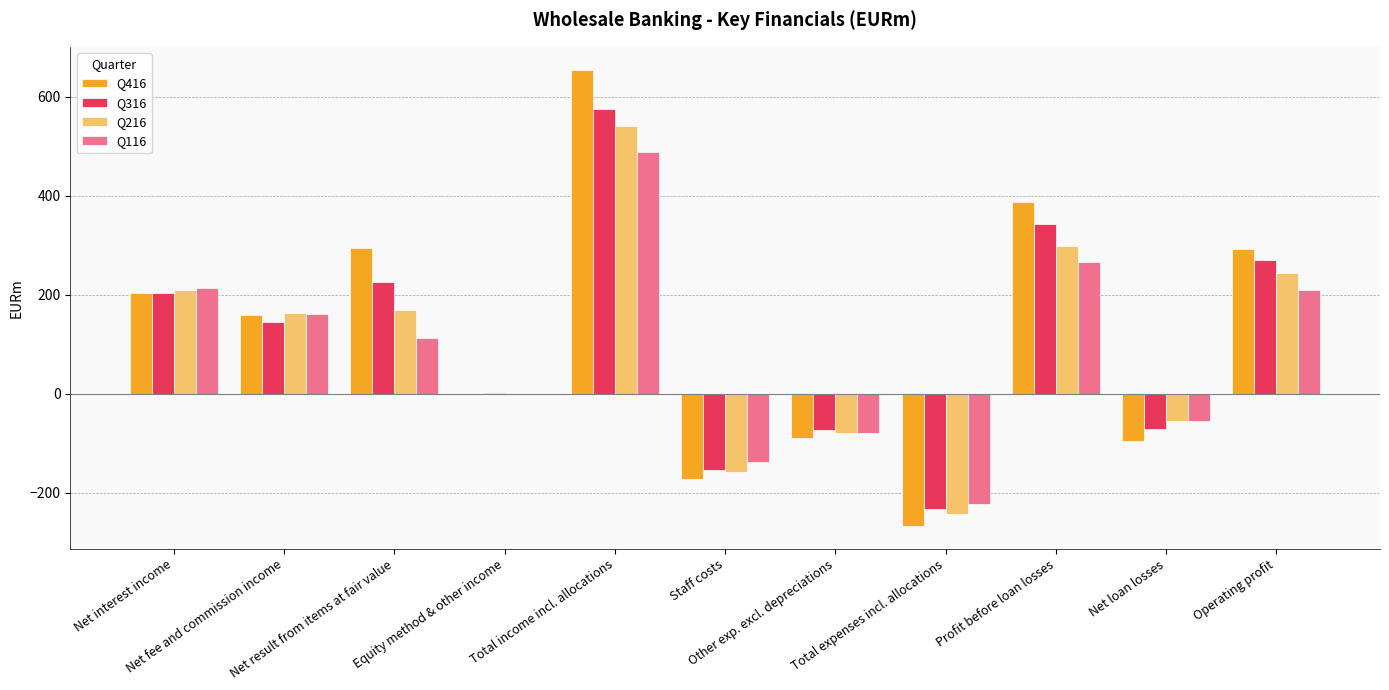

What is the greatest value displayed?

655